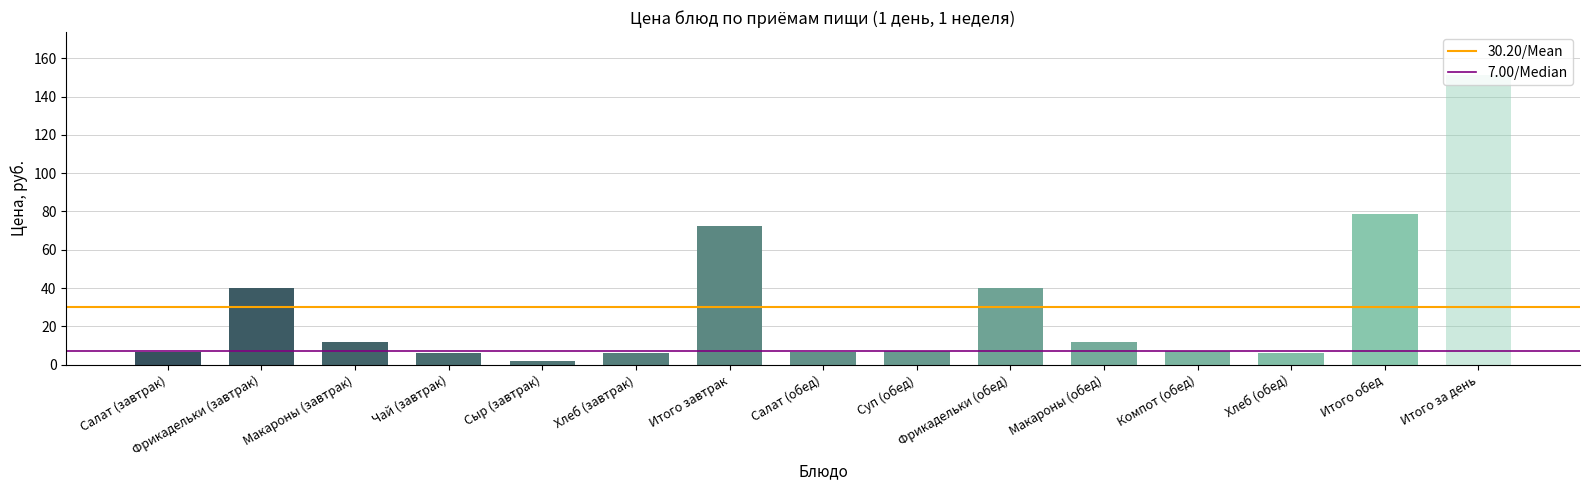

Between Итого обед and Фрикадельки (обед), which is larger?

Итого обед